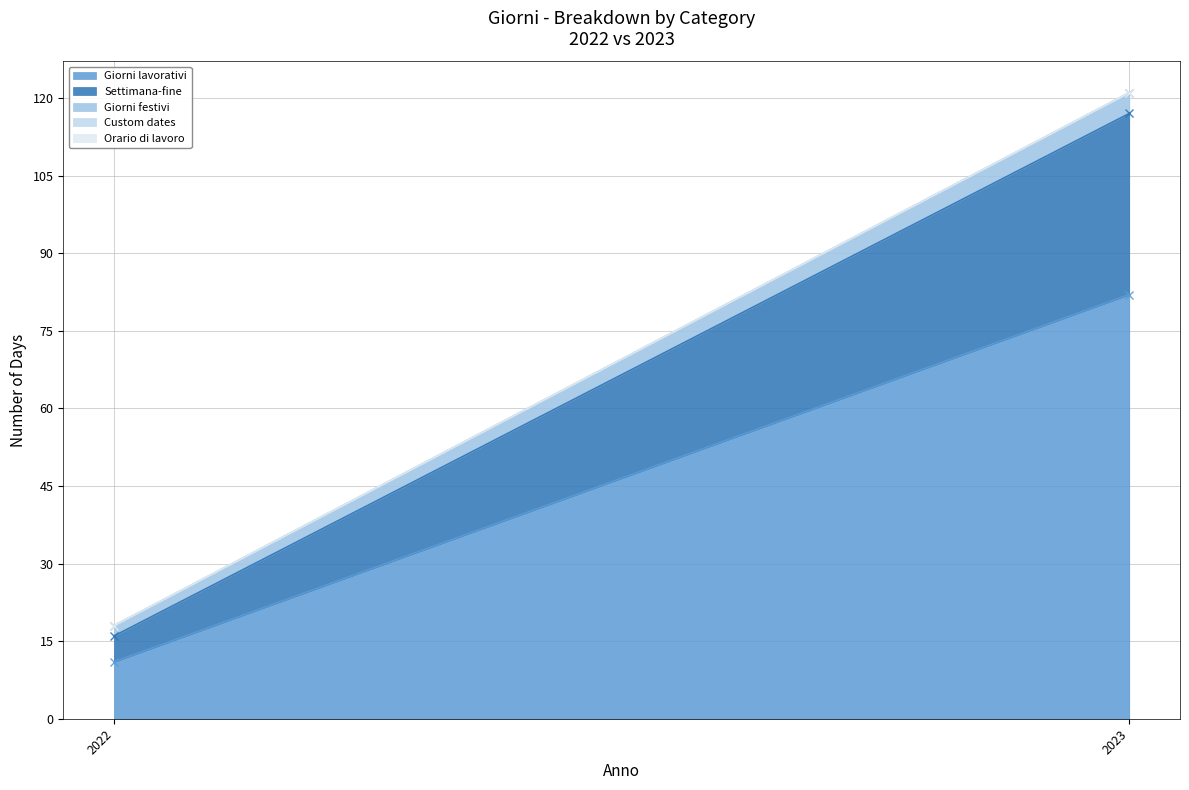

What is the value of the Giorni festivi point at the 2nd from the left?

4